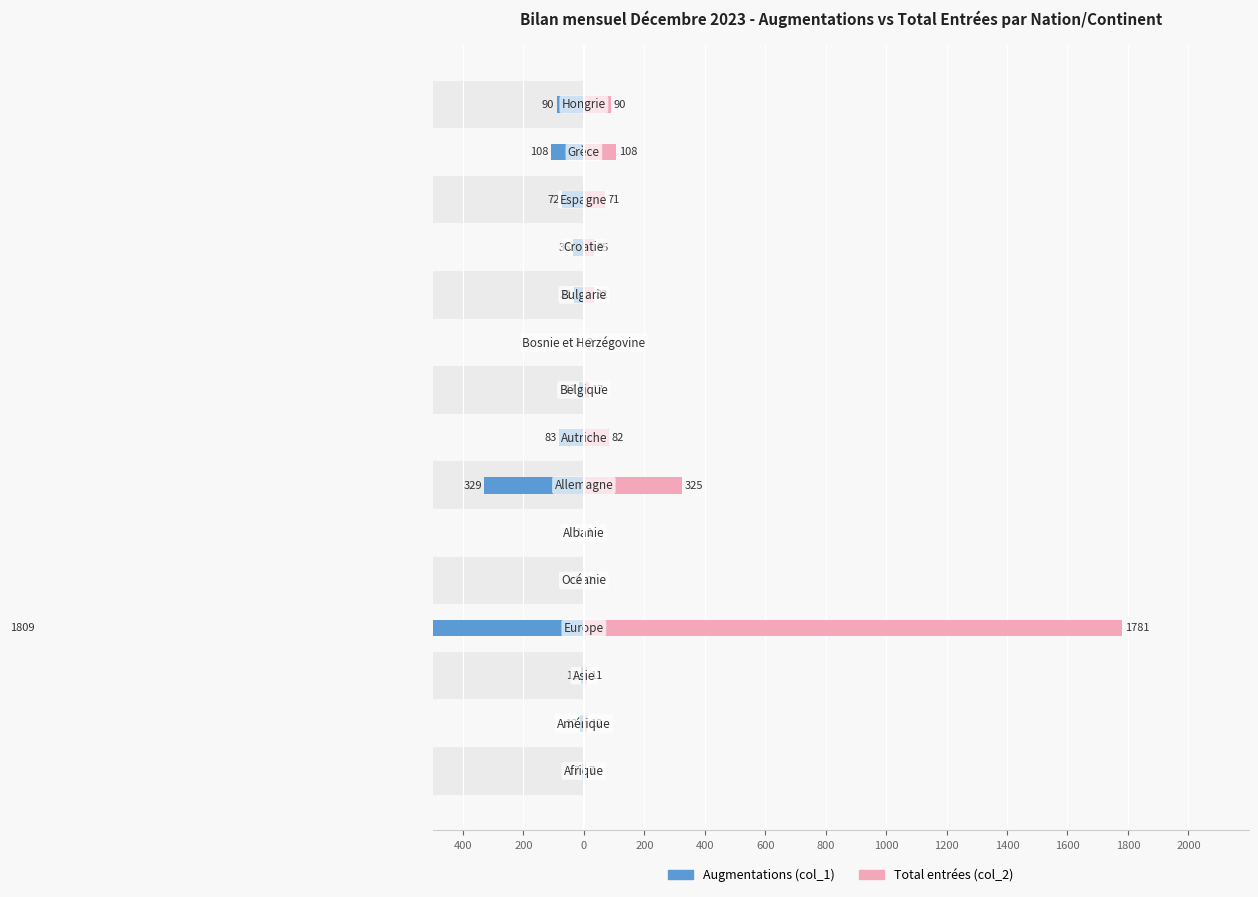

What is the difference between the second highest and second lowest values in the Augmentations (col_1) series?

327